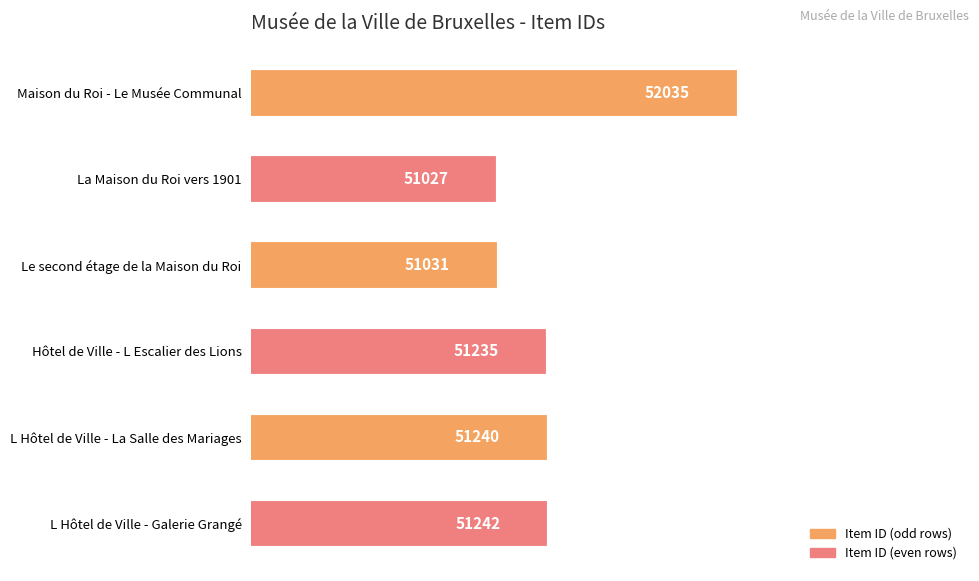

What is the sum of all values?

307810